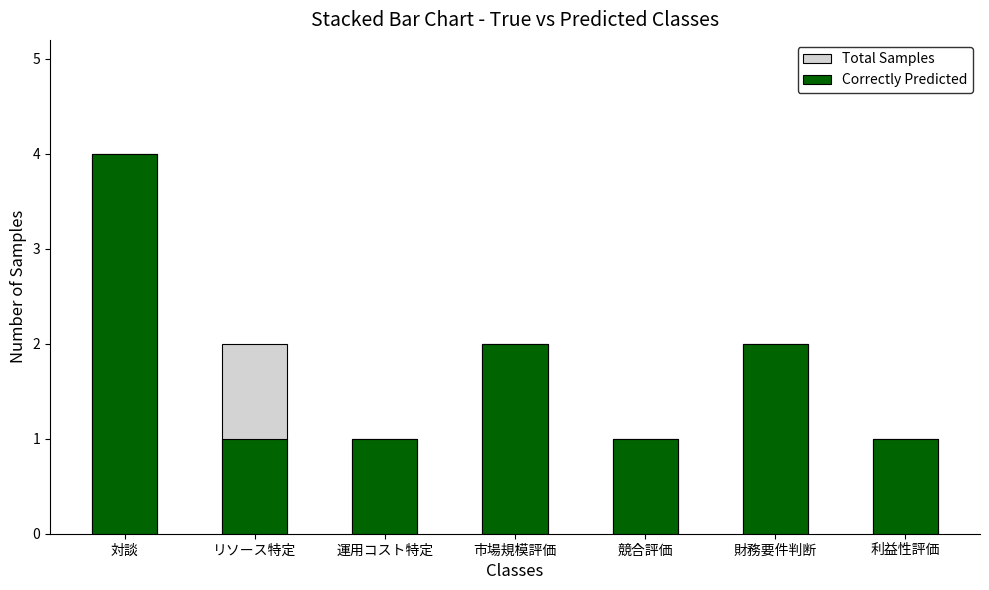

Count the Correctly Predicted values in the range 1 to 2.

6